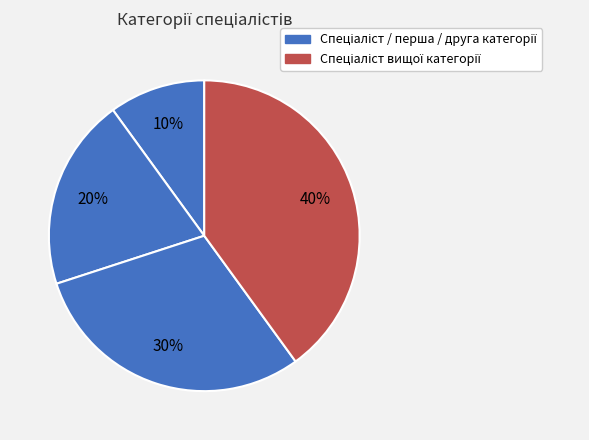

How many slices are in this pie chart?

4